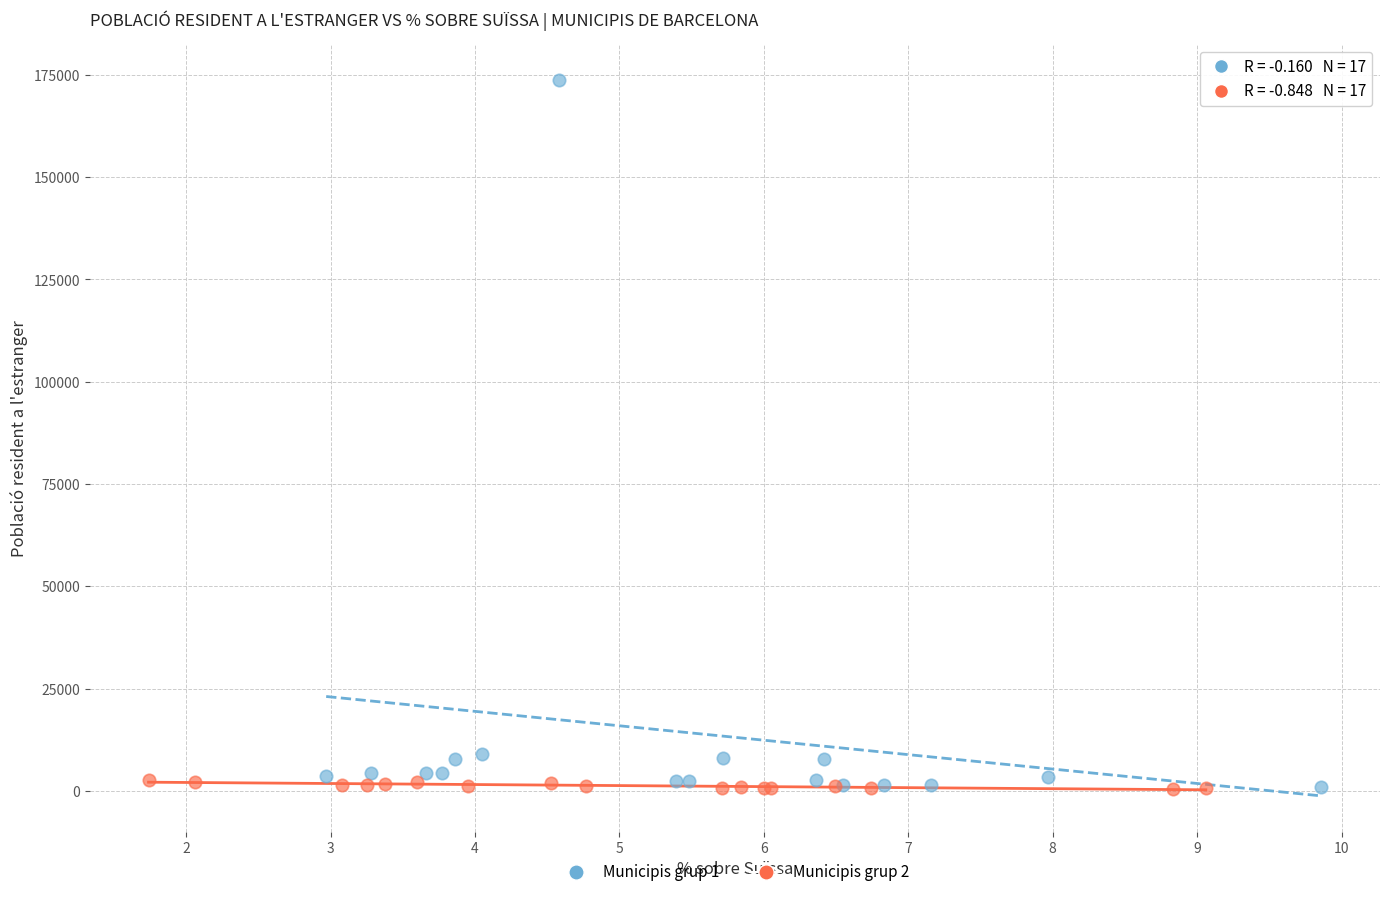

Which series reaches the maximum Y coordinate?

Municipis grup 1